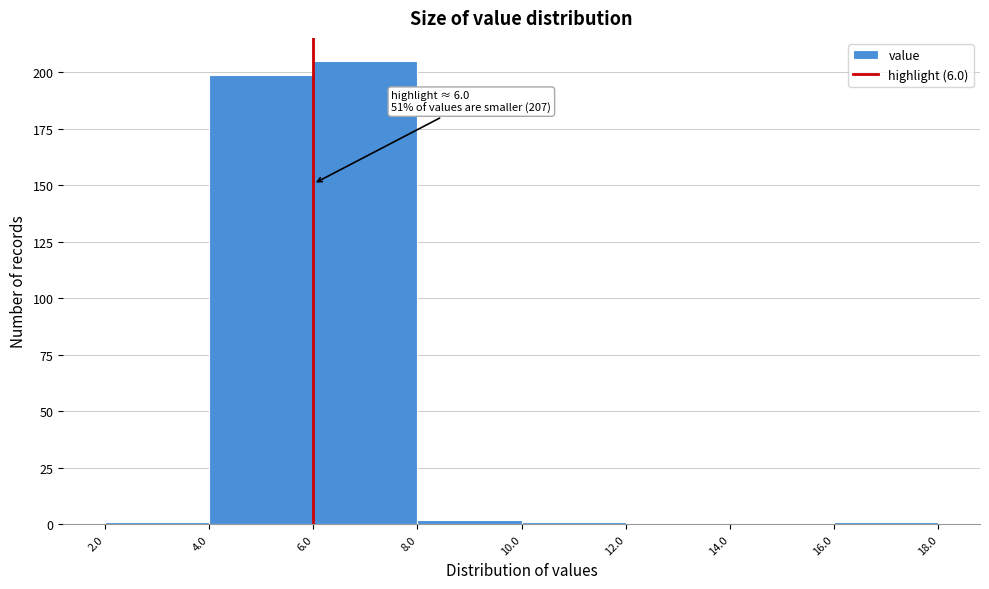

Over which range of the x-axis is the bar tallest?

6.0 to 8.0